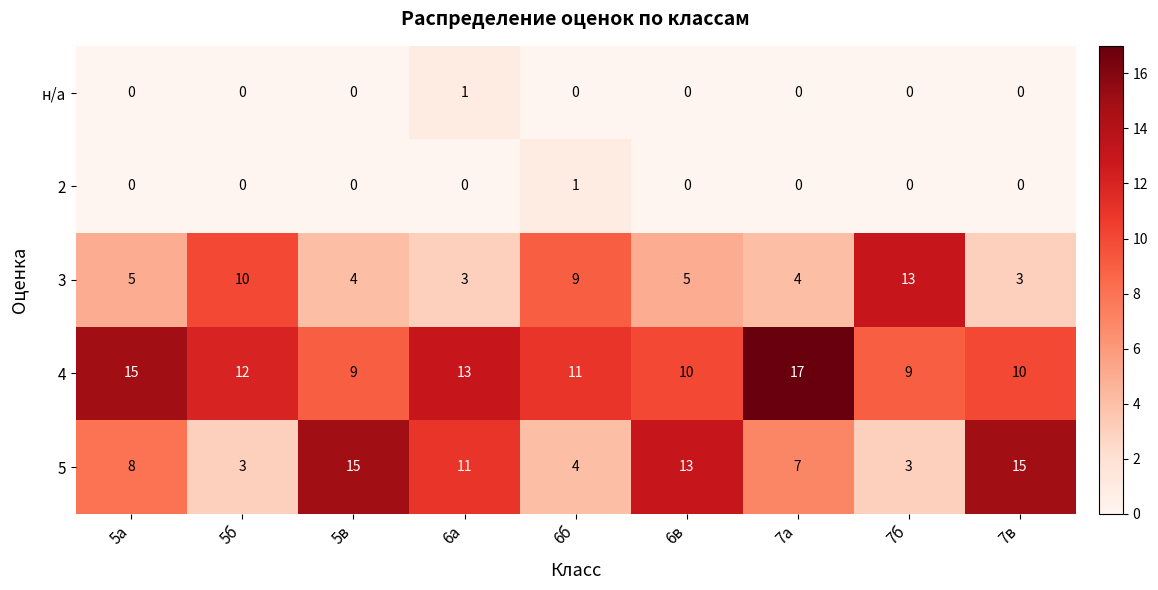

How many categories are shown in the chart?

9